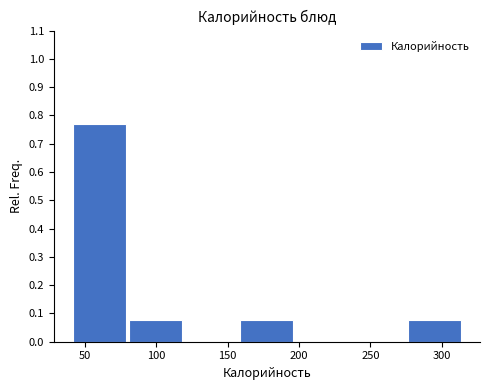

Which range on the x-axis has the tallest bar?

42 to 81